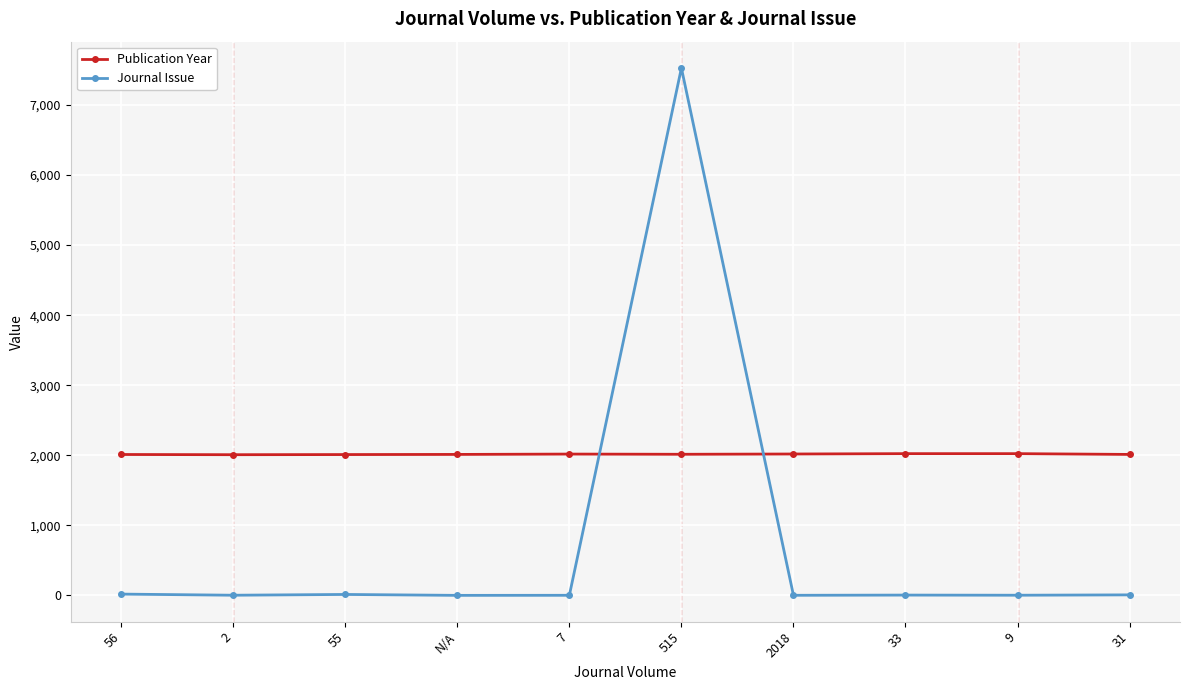

At how many categories does at least one series exceed 2514?

1